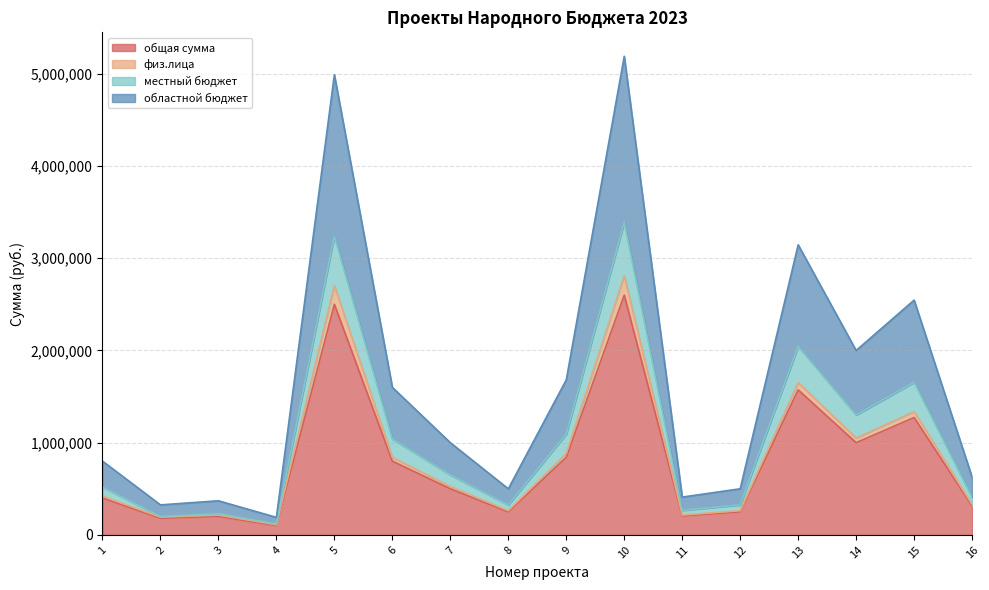

The value of общая сумма at 5 is 2500000.0. True or false?

True